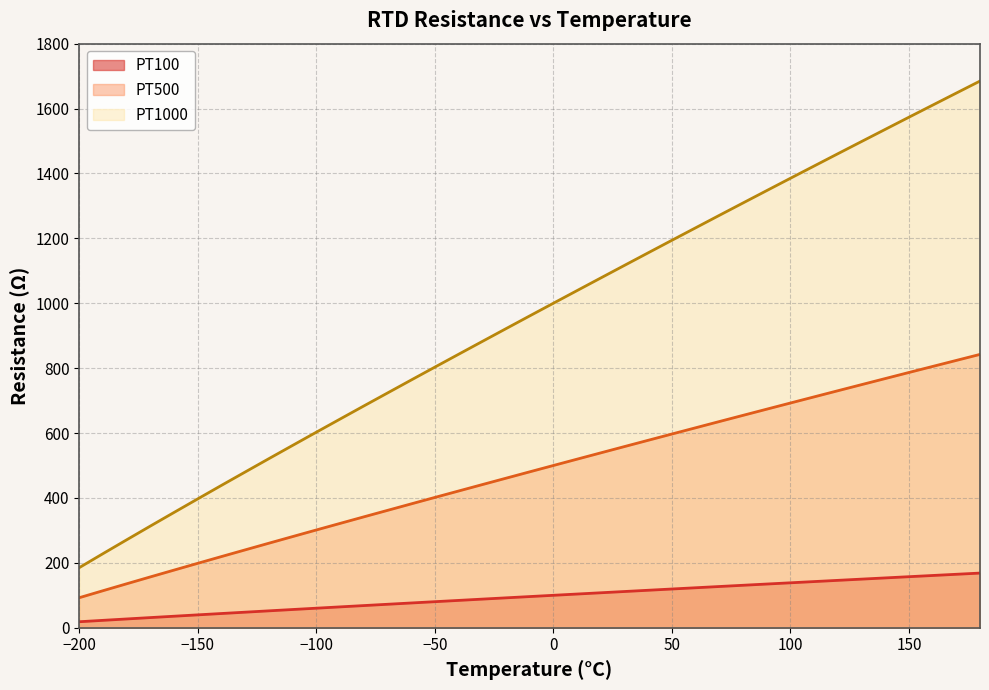

What is the approximate value of PT100 at -180?

27.1